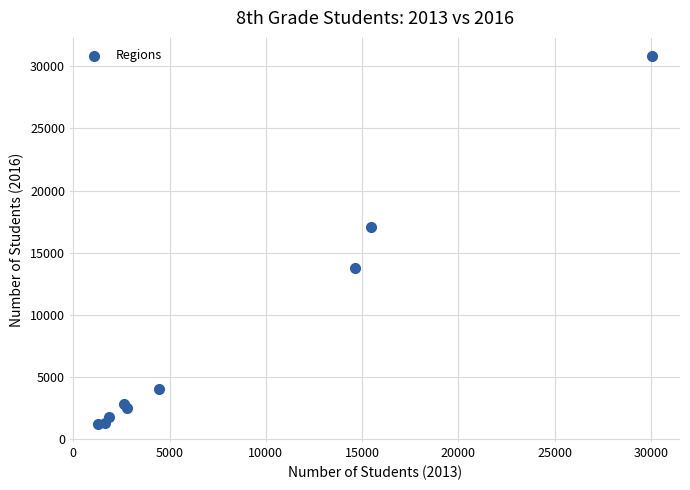

What is the range of X values (max minus min)?

28802